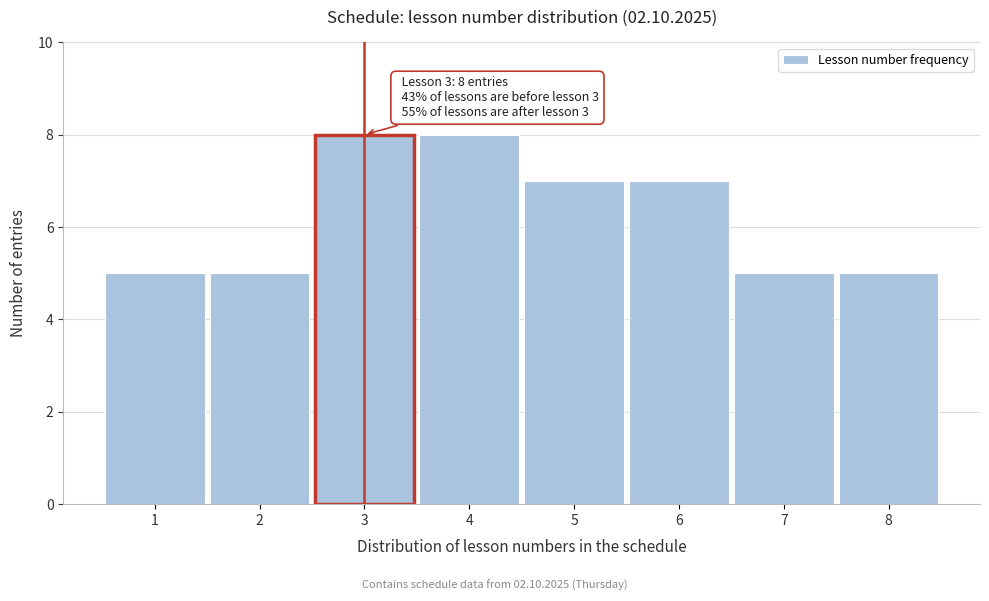

Reading right to left, list all the values displayed in this chart.

8=5	7=5	6=7	5=7	4=8	3=8	2=5	1=5